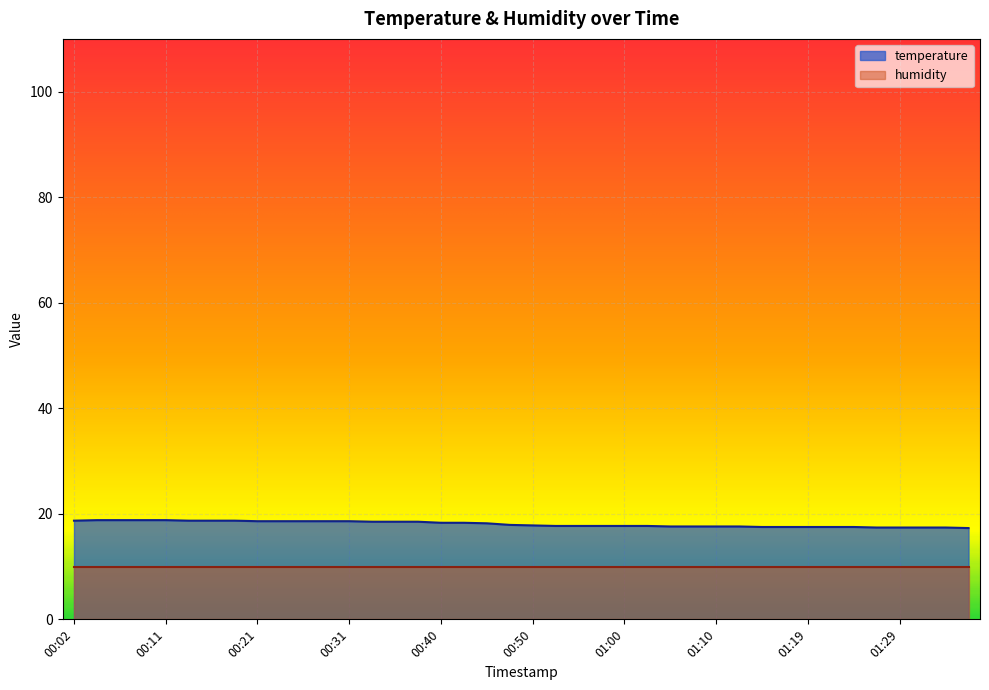

How many lines are shown in the chart?

2